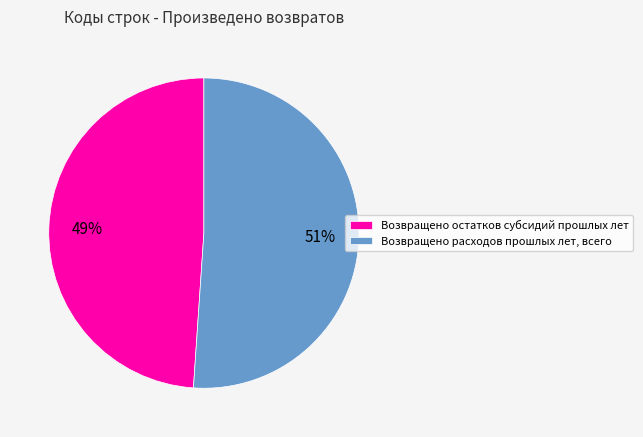

Which slice represents more than half of the pie?

Возвращено расходов прошлых лет, всего